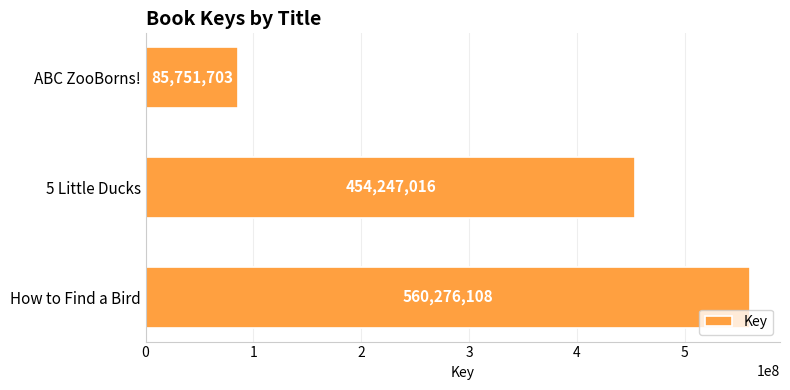

What is the difference between the maximum and minimum values?

474524405